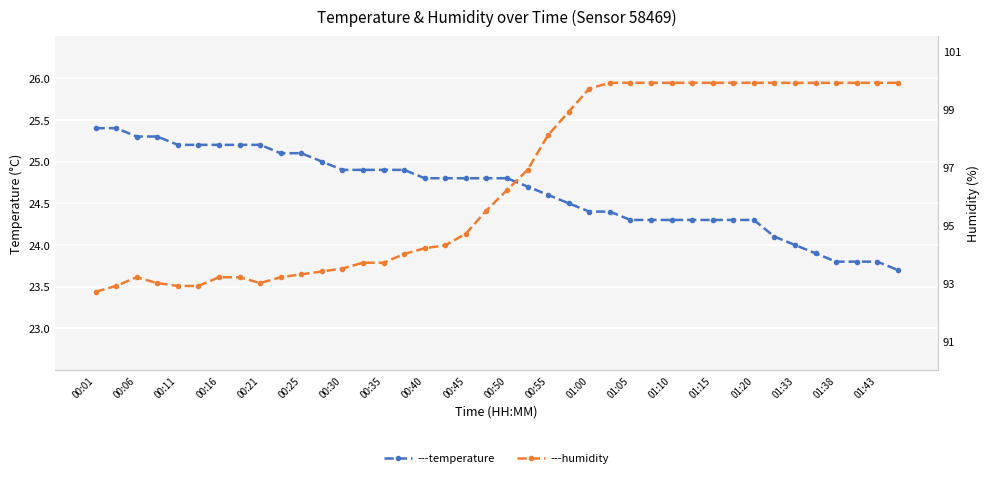

Which series has the widest spread of values?

humidity